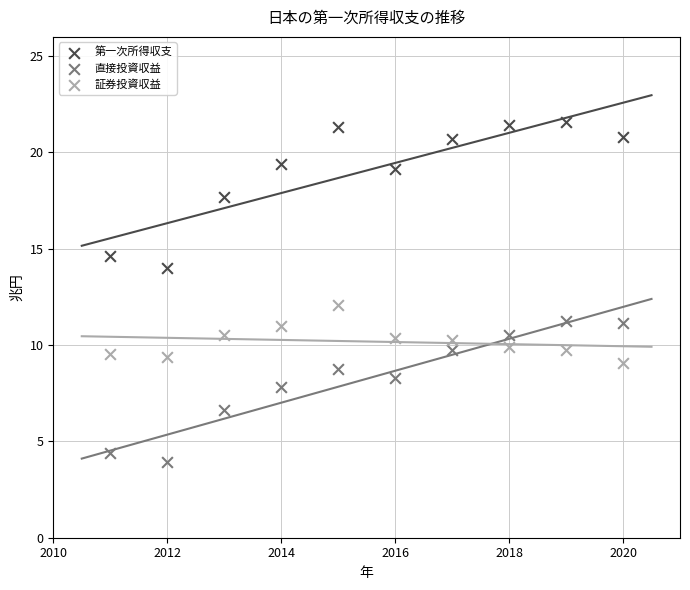

In the 第一次所得収支 series, what Y value is closest to 17?

17.7